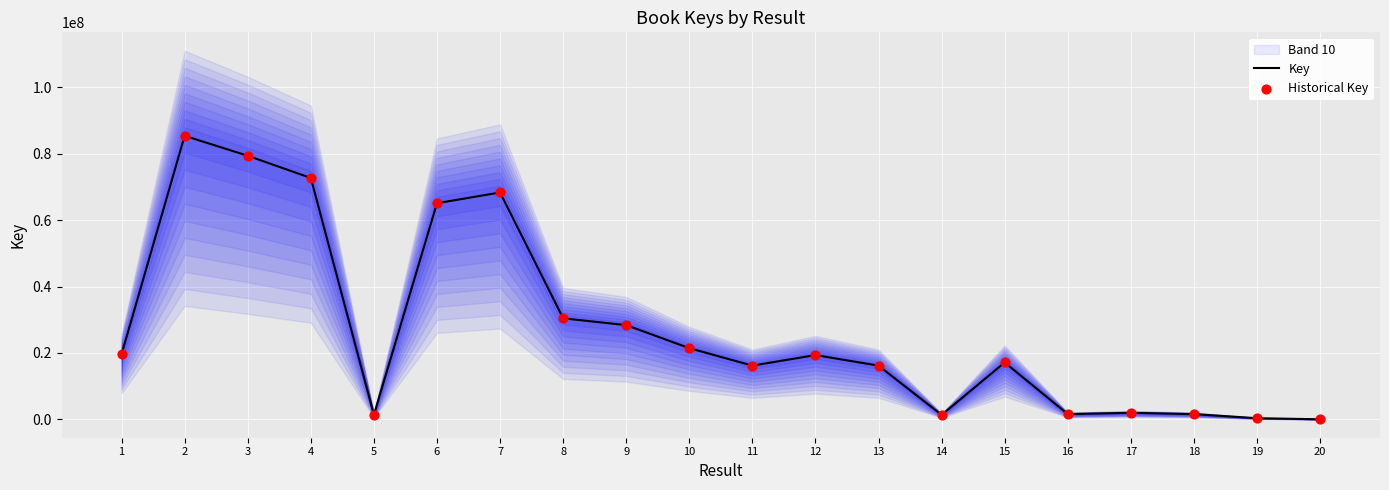

Which series has the largest total across all categories?

Key